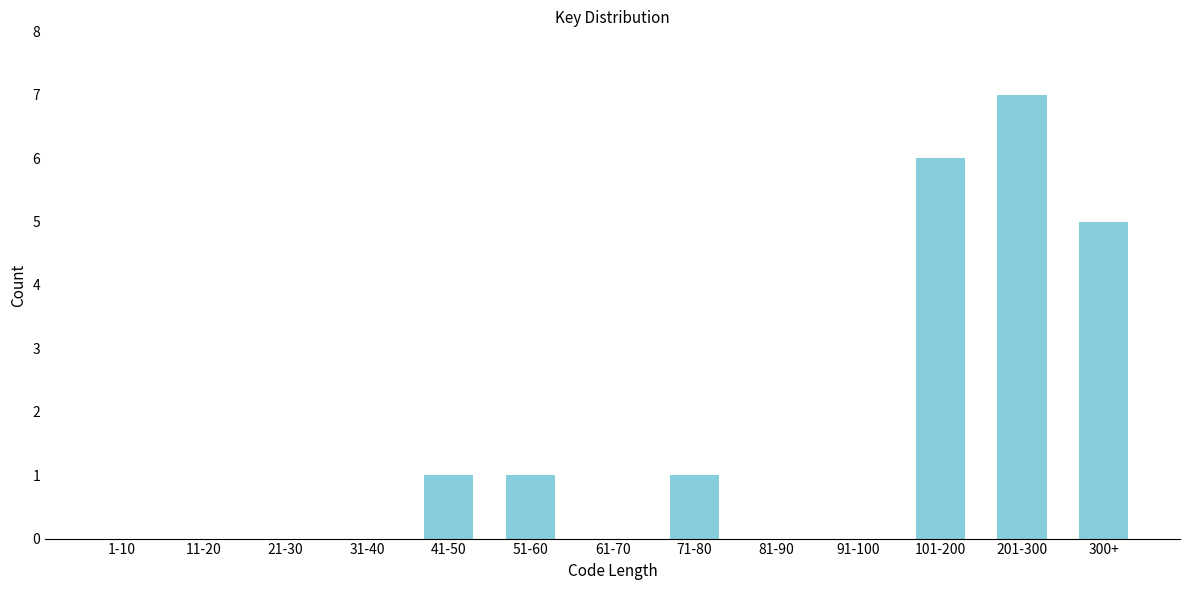

Reading left to right, list all the values displayed in this chart.

1-10=0	11-20=0	21-30=0	31-40=0	41-50=1	51-60=1	61-70=0	71-80=1	81-90=0	91-100=0	101-200=6	201-300=7	300+=5